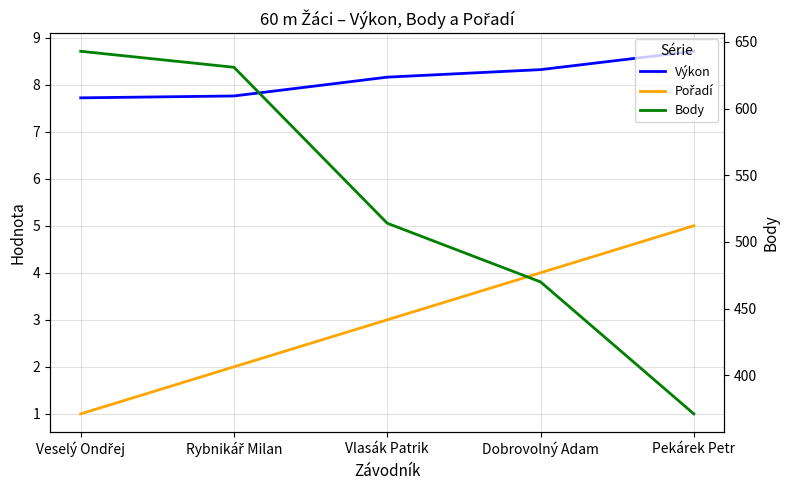

Rank the series at Veselý Ondřej from lowest to highest value.

Pořadí, Výkon, Body